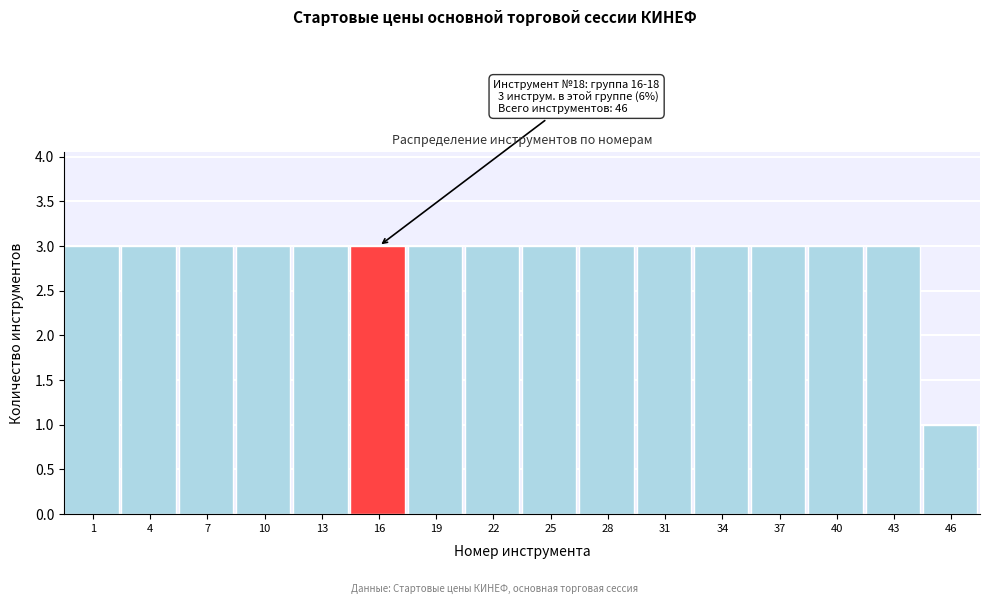

Reading right to left, transcribe all the data shown in this chart.

1	3	3	3	3	3	3	3	3	3	3	3	3	3	3	3